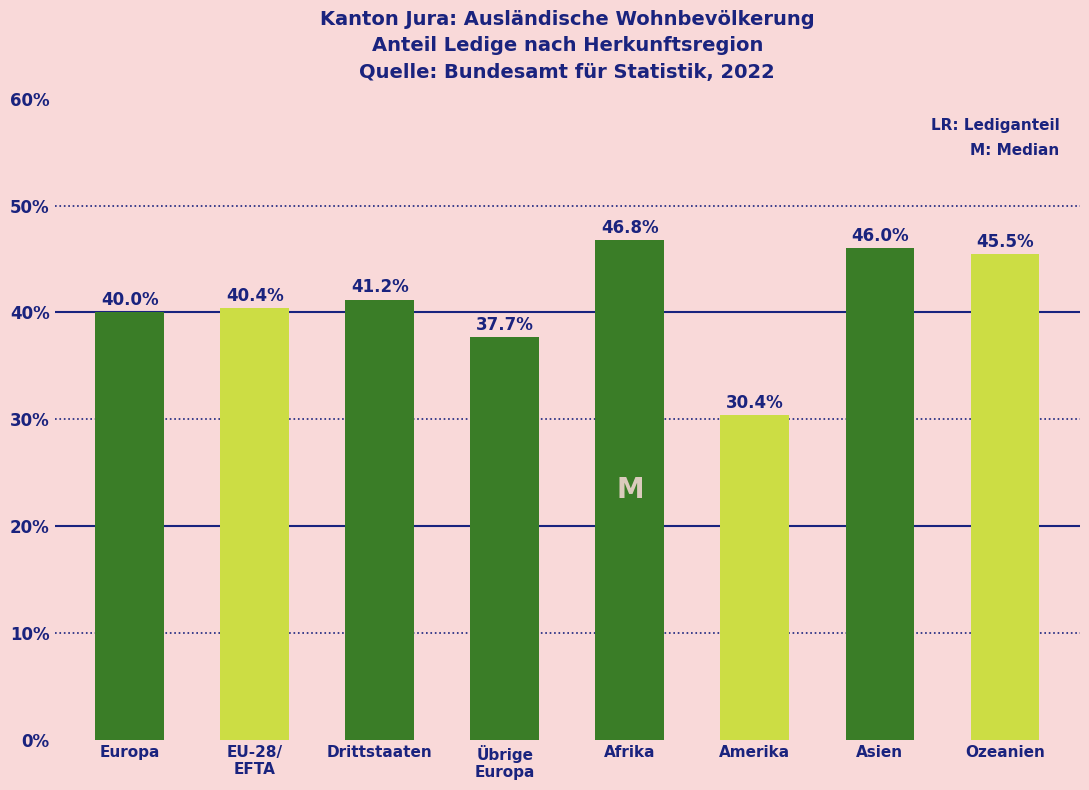

Which label corresponds to the largest value in the chart?

Afrika